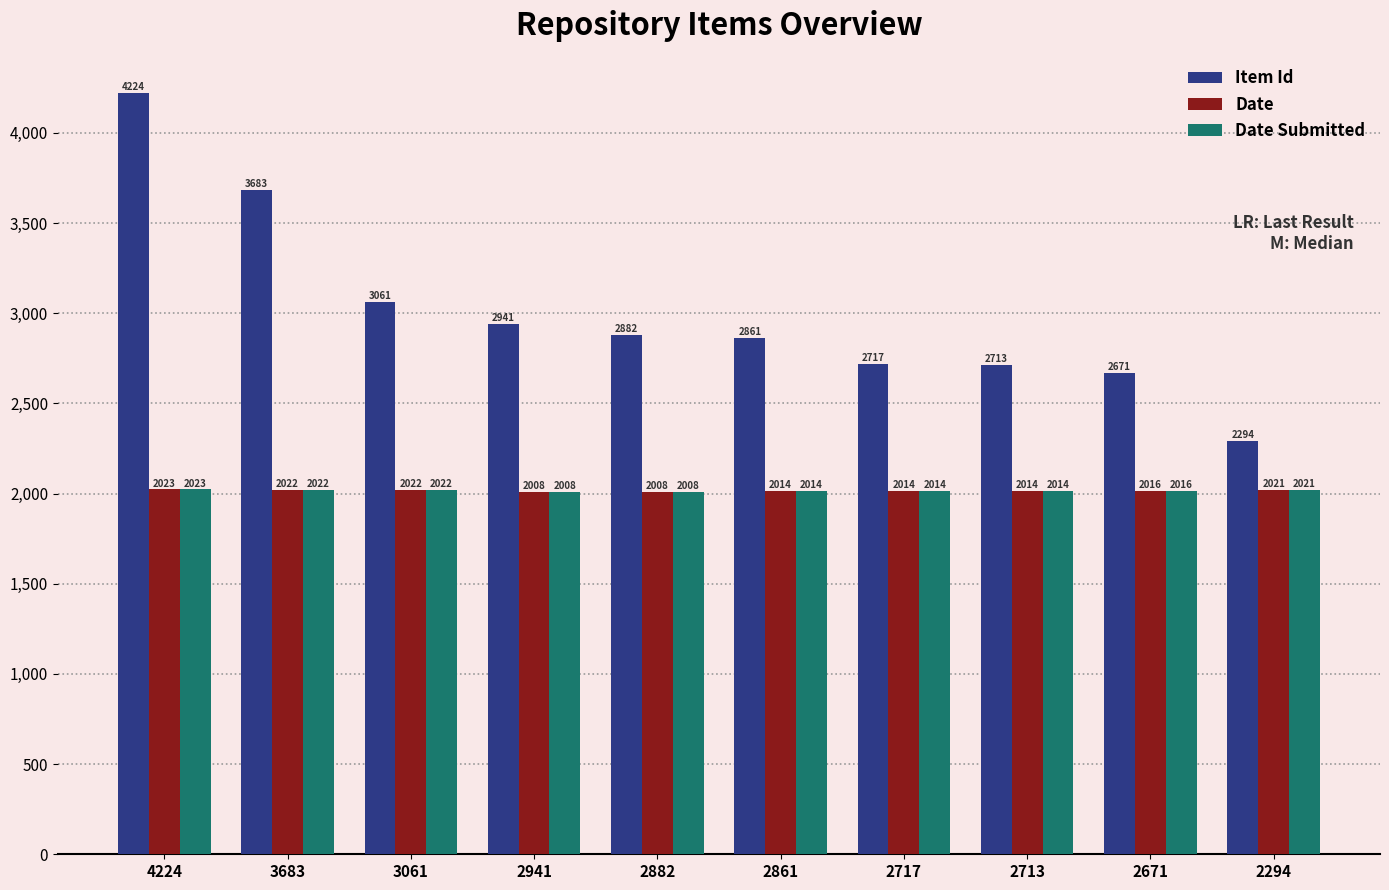

Which series changed the most between 3683 and 2861?

Item Id